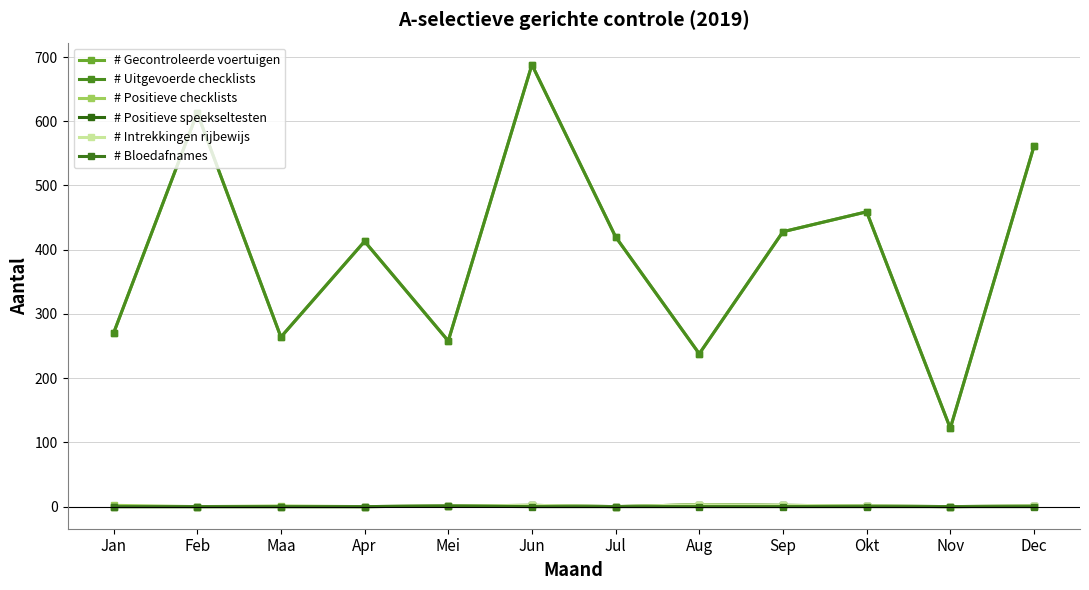

At which label does # Positieve checklists first exceed 1?

Jan